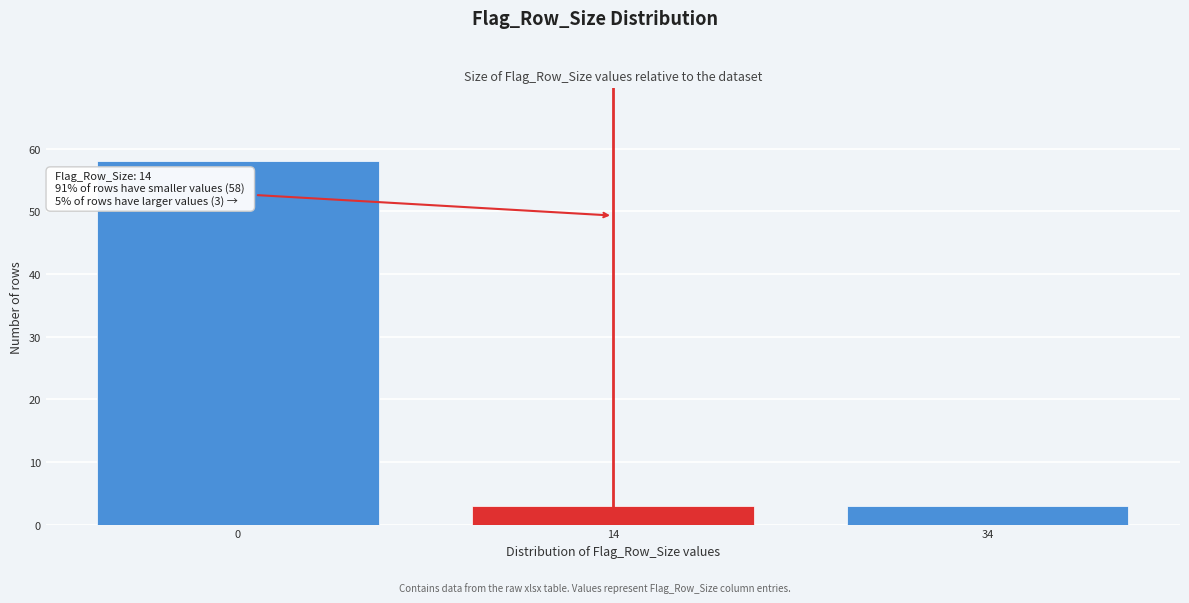

Reading right to left, transcribe all the data shown in this chart.

3	3	58